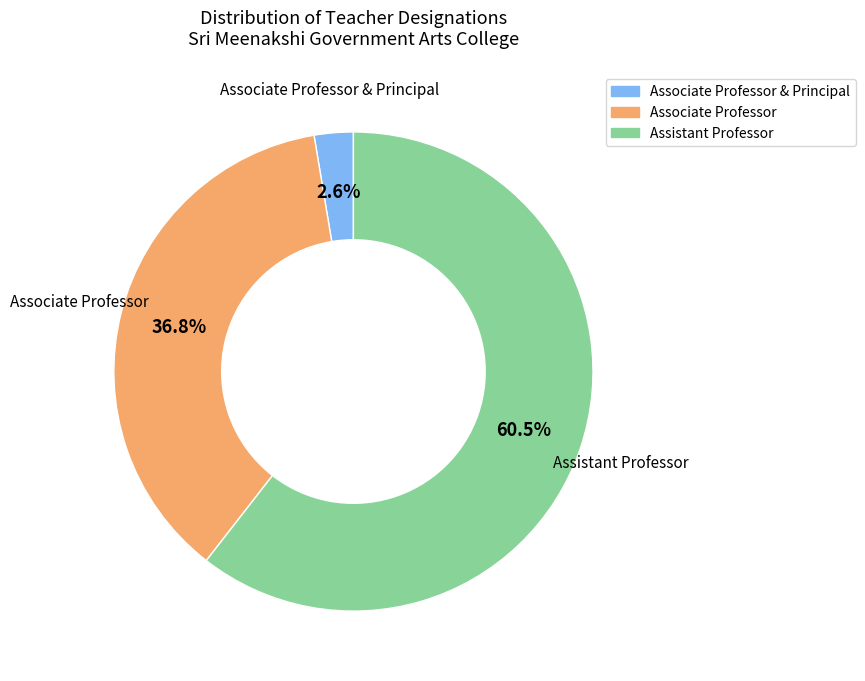

To the nearest percent, what is the difference between the largest and smallest slice percentages?

58%